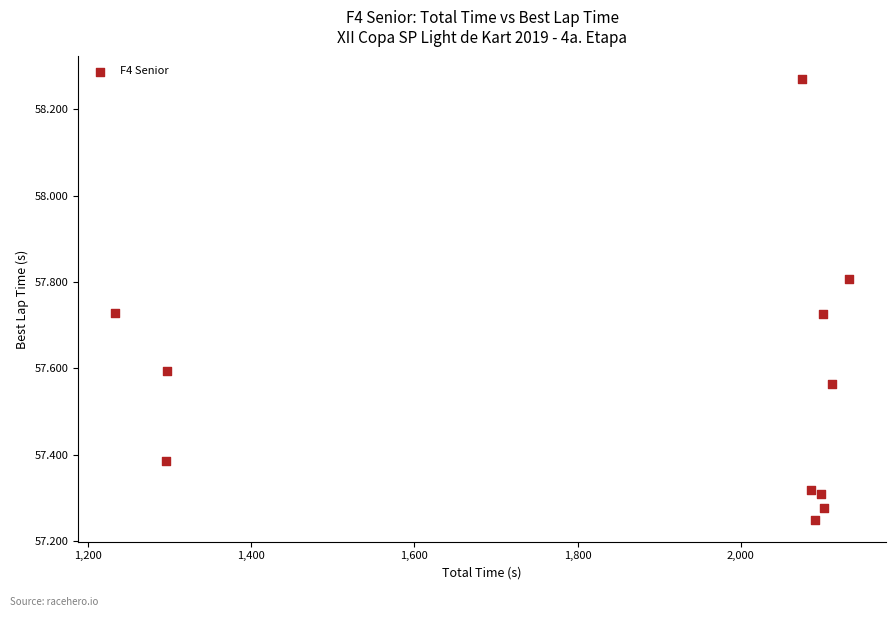

What is the range of X values (max minus min)?

900.1